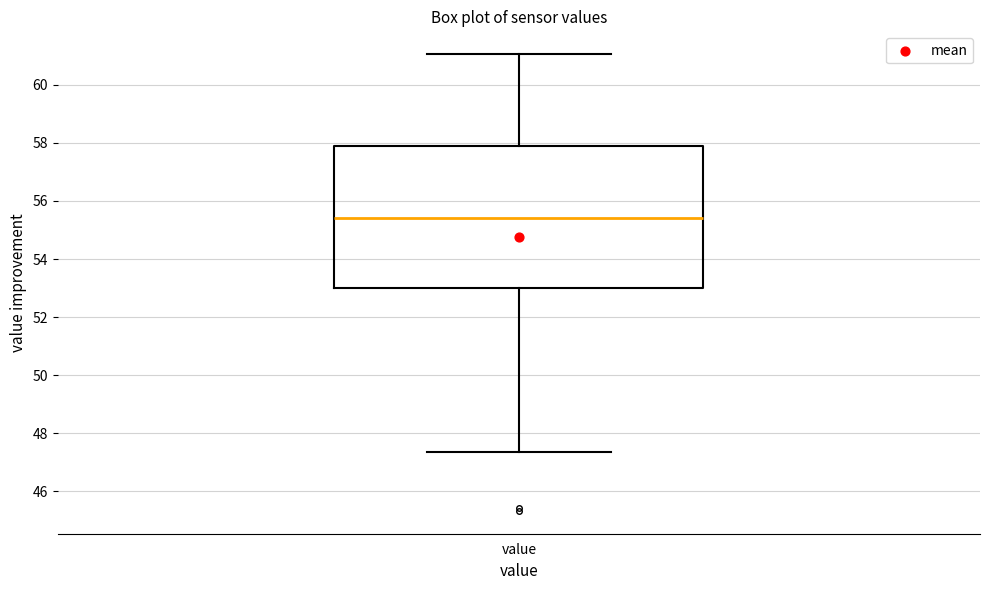

Where is the lower edge of the box for value on the y-axis? The values are not printed on the chart, so give them approximately, as read against the axis.

53.0